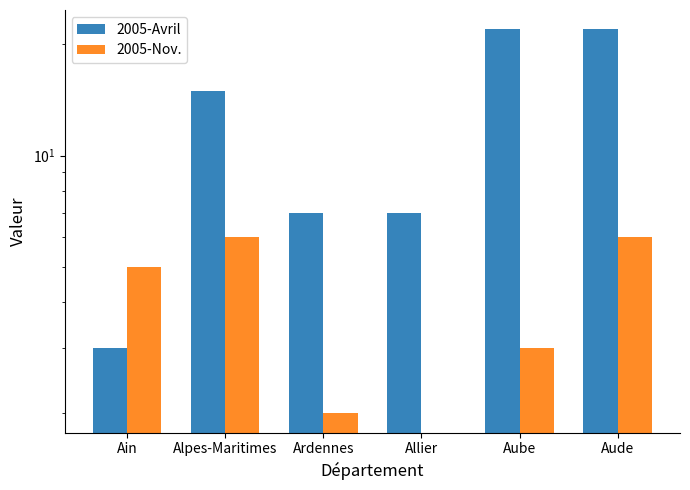

What is the average value of the 2005-Avril series?

13